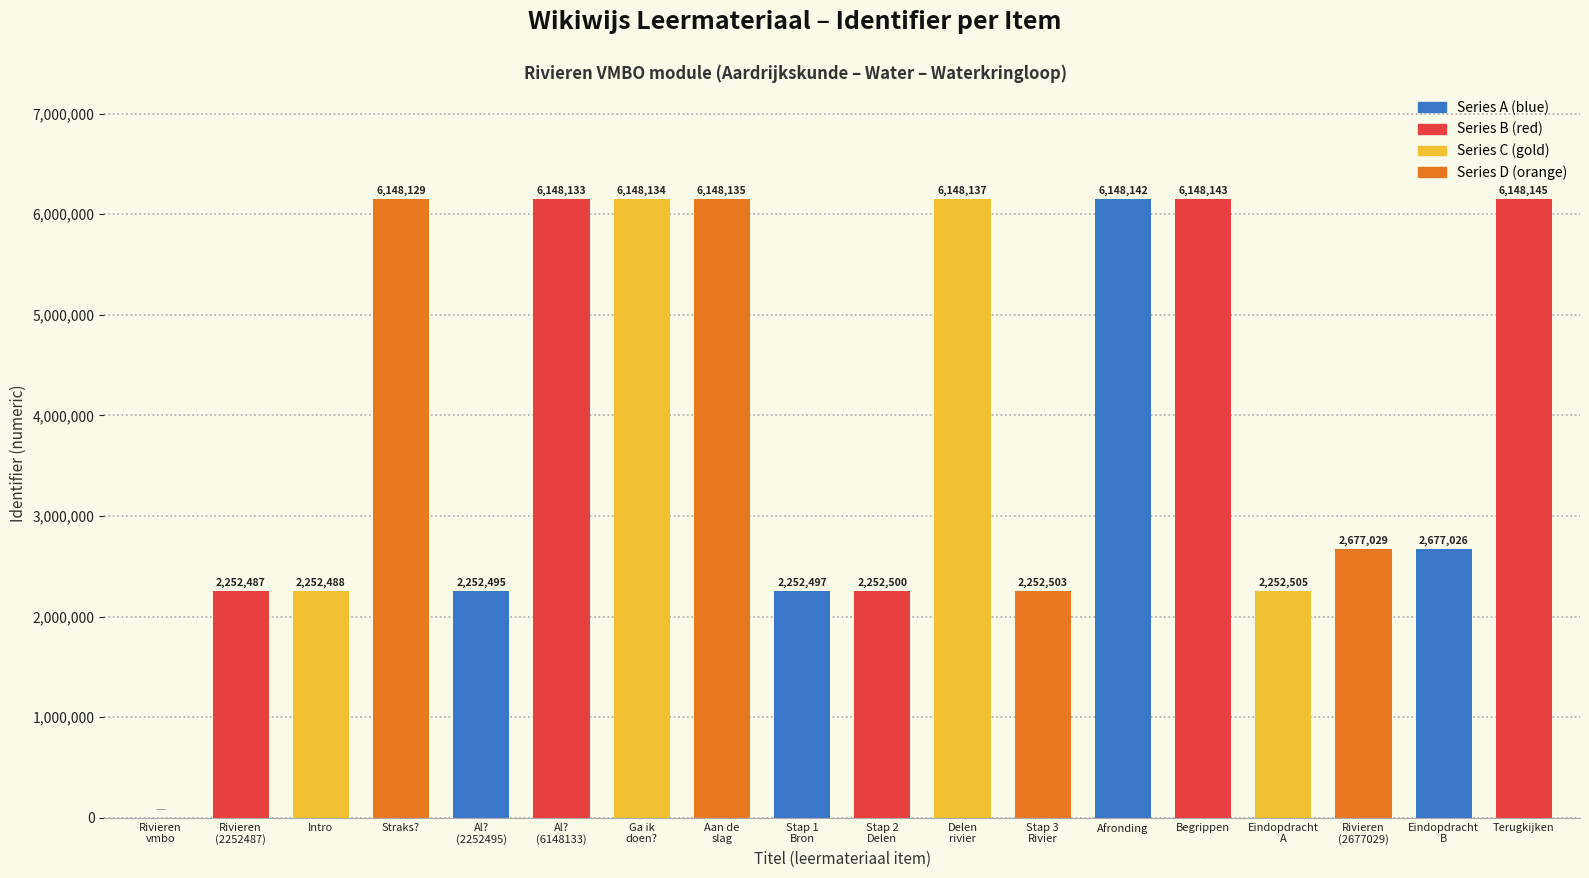

True or false: the data shows 3442296 at Intro.

False